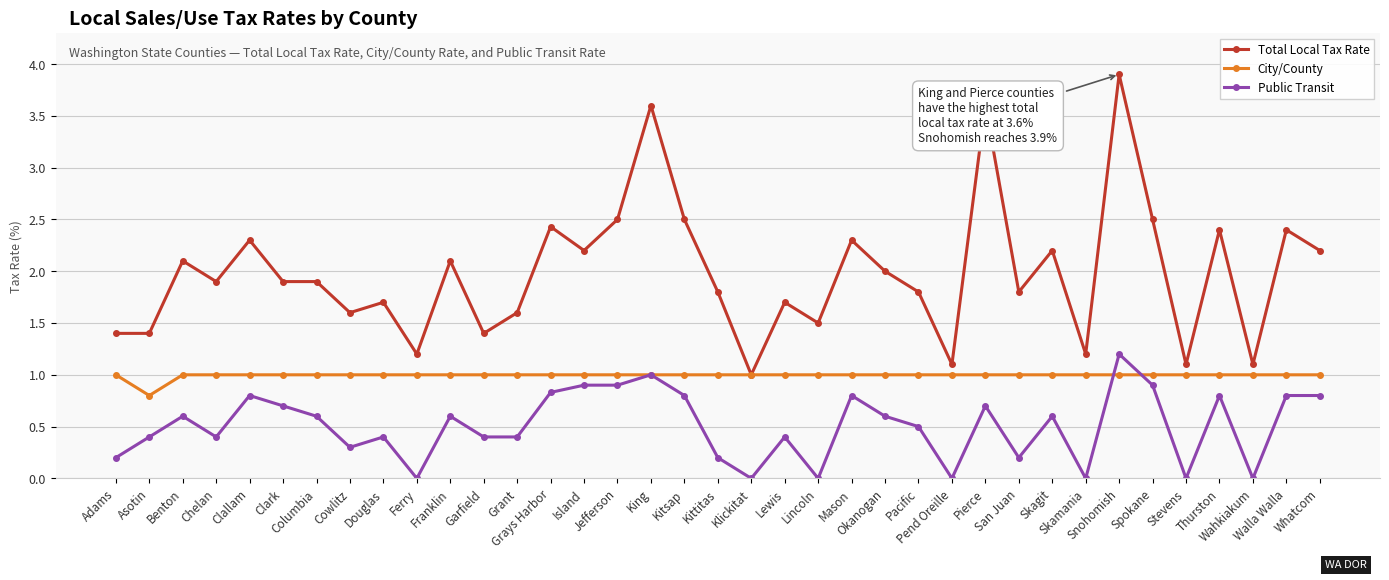

Is it true that Public Transit equals 0.8 at Walla Walla?

True